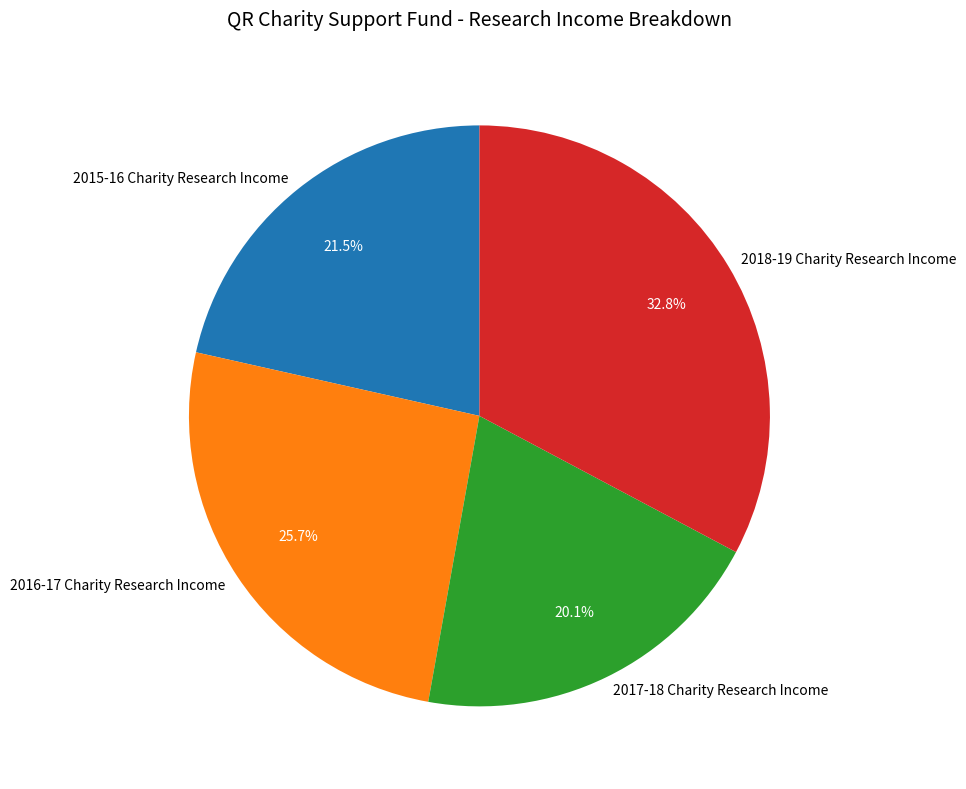

Does 2016-17 Charity Research Income account for over 50% of the chart?

No